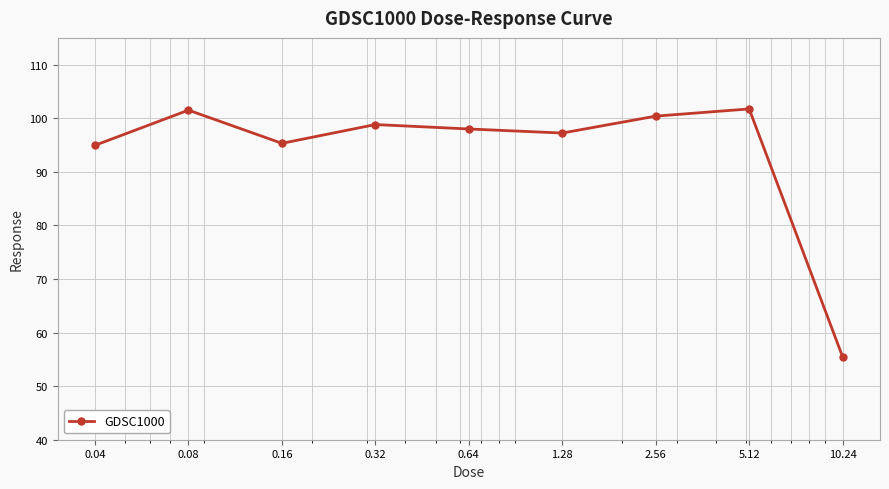

Does the chart display data point markers on the line(s)?

Yes